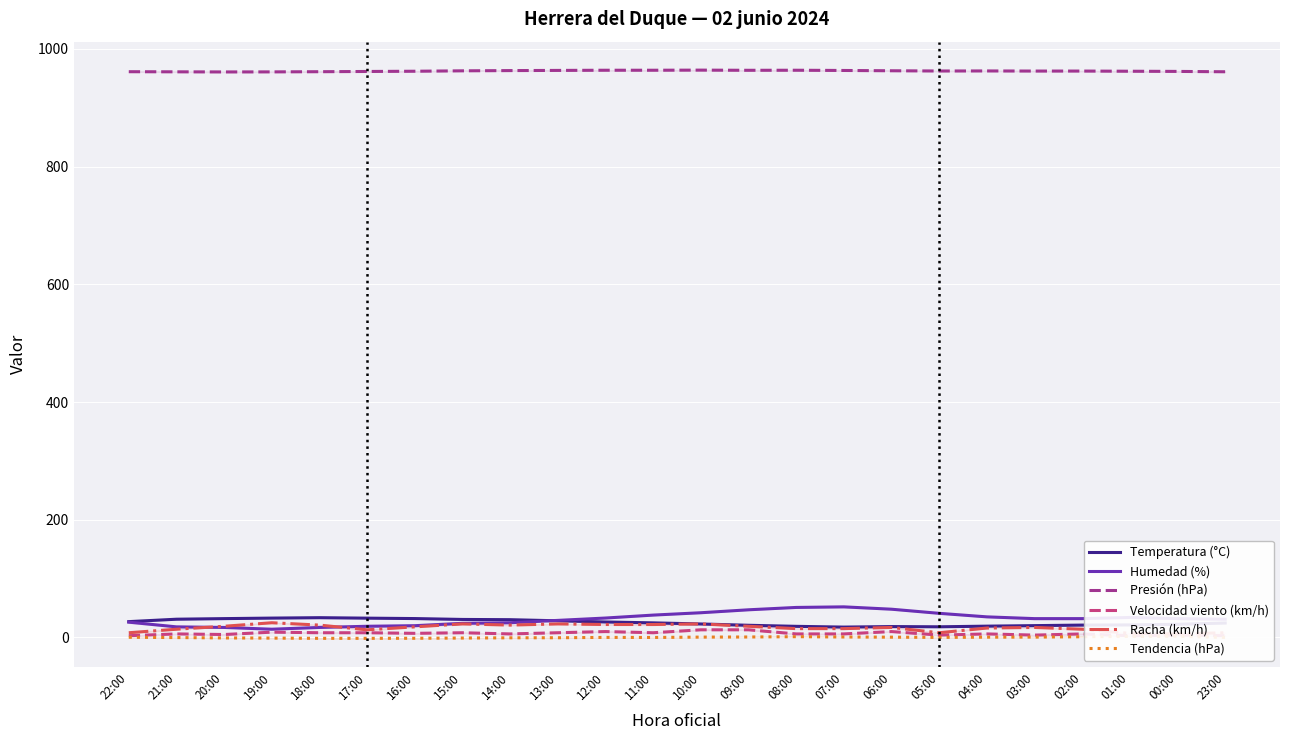

Where is Velocidad viento (km/h) nearest to the value 8?

18:00